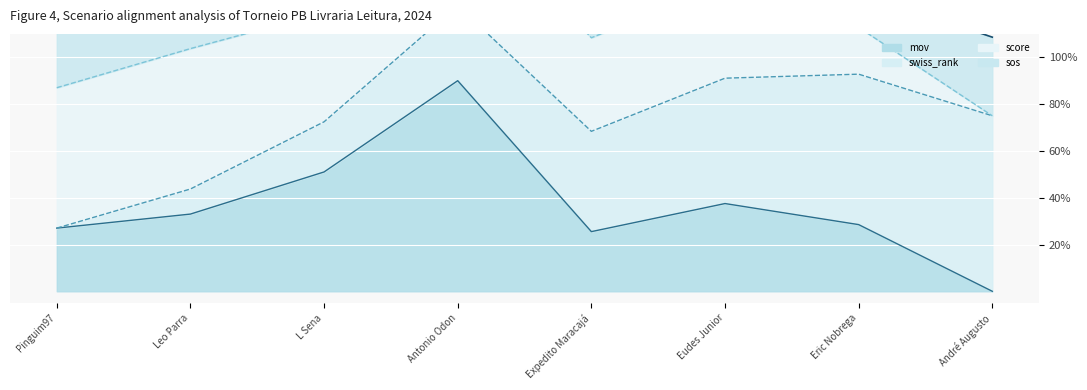

Where does the mov line series first go above 33?

L Sena